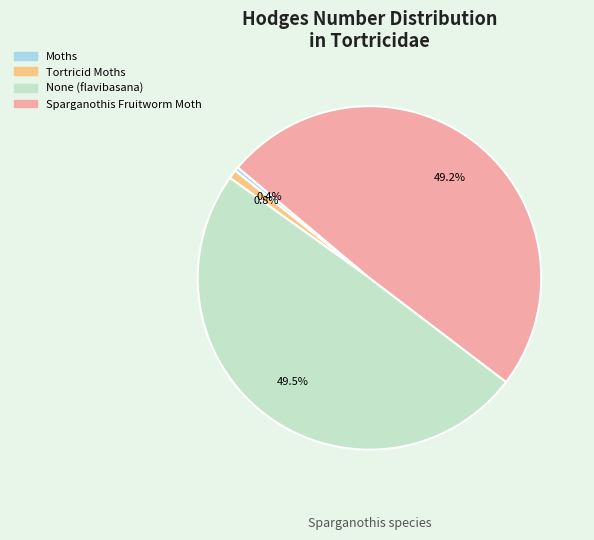

What is the ratio of the value at Sparganothis Fruitworm Moth to the value at Tortricid Moths?

59.5